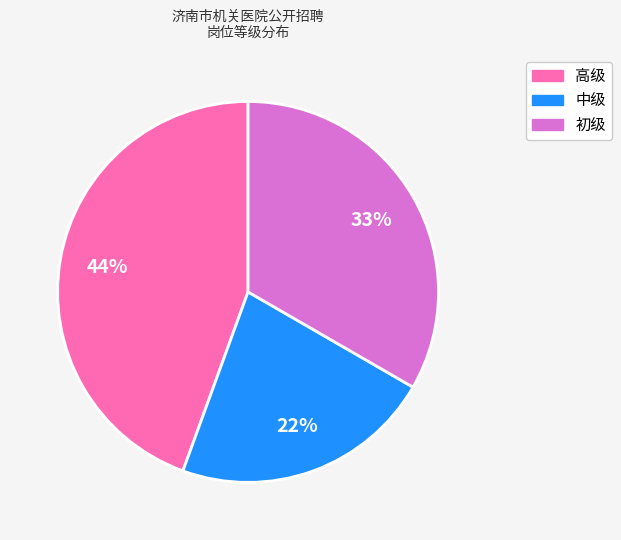

How many segments does this pie chart have?

3